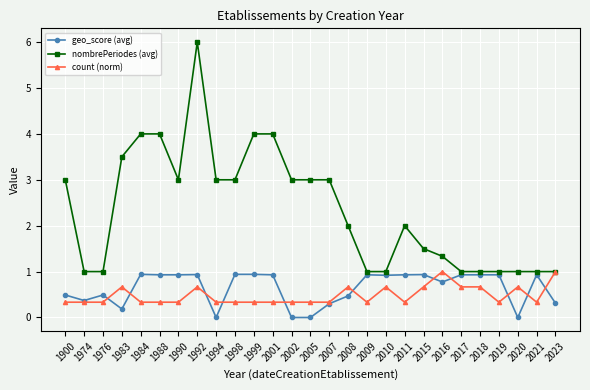

How many count (norm) values are between 0 and 1?

27